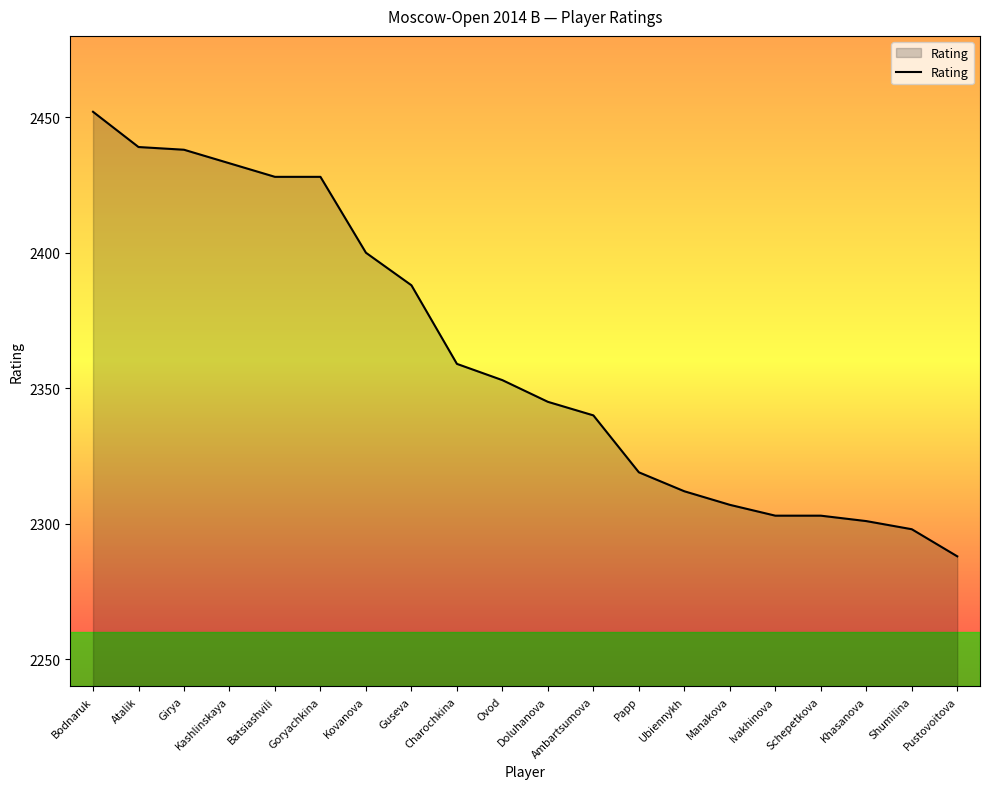

What is the difference between the maximum and minimum values?

164